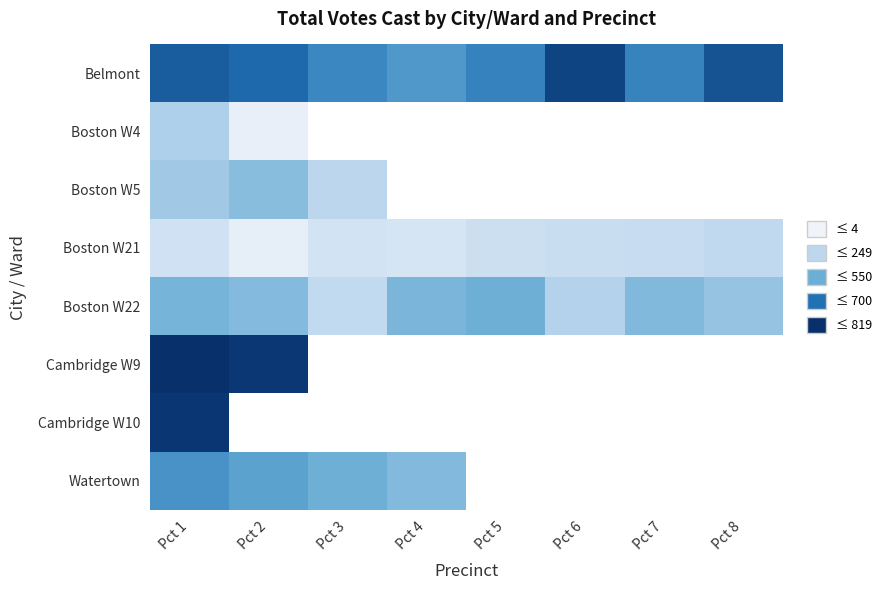

Where is Belmont nearest to the value 618?

Pct 2